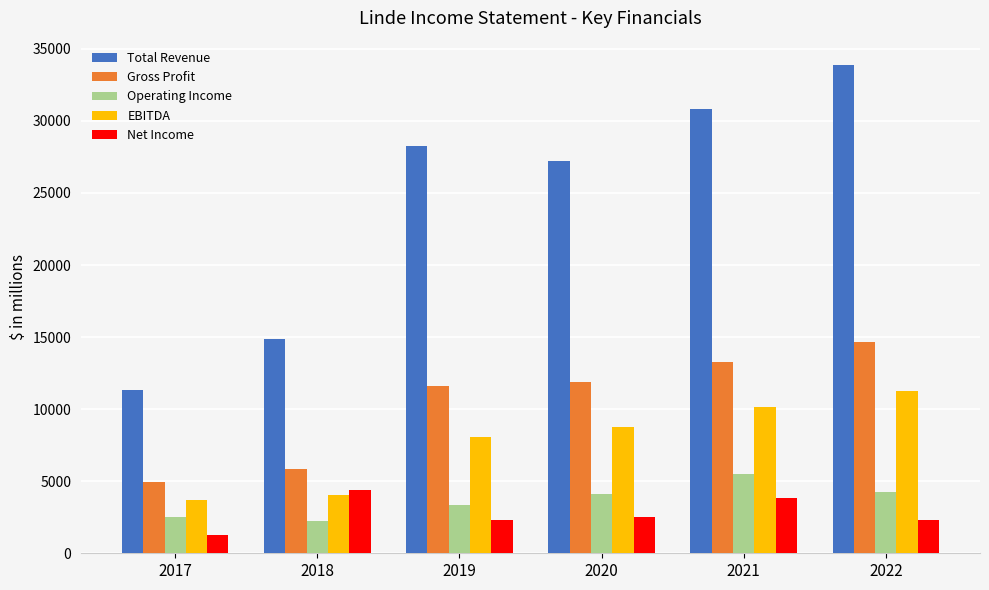

How many bars are there in total?

30